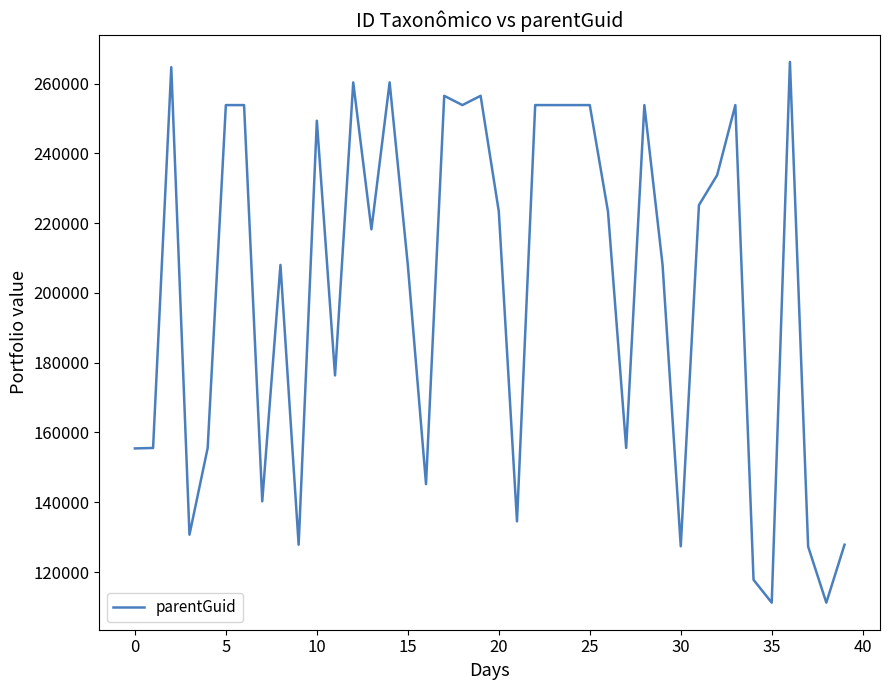

What is the greatest value displayed?

266232